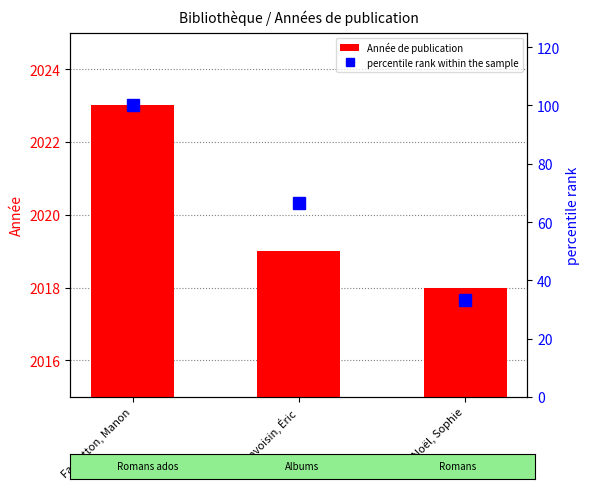

Rank the series at Noël, Sophie from lowest to highest value.

percentile rank within the sample, Année de publication